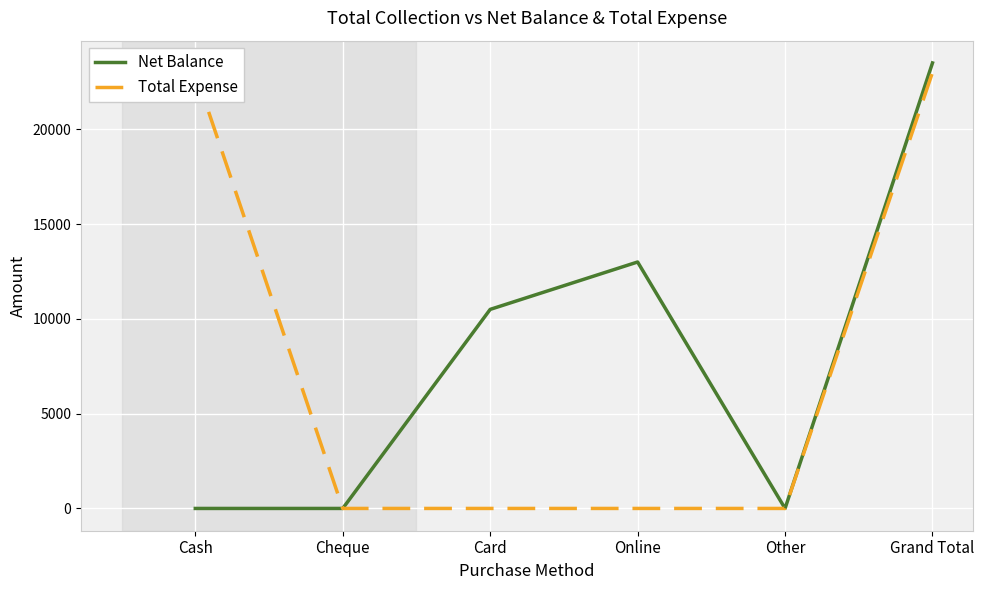

True or false: Total Expense and Net Balance cross at least once.

False